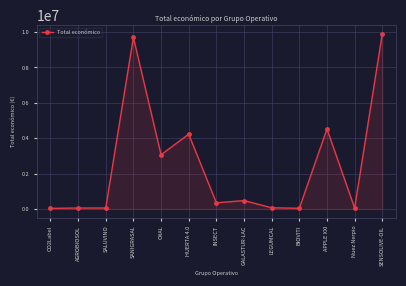

What is the change in value from LEGUMCAL to Nuez Nerpio?

-15330